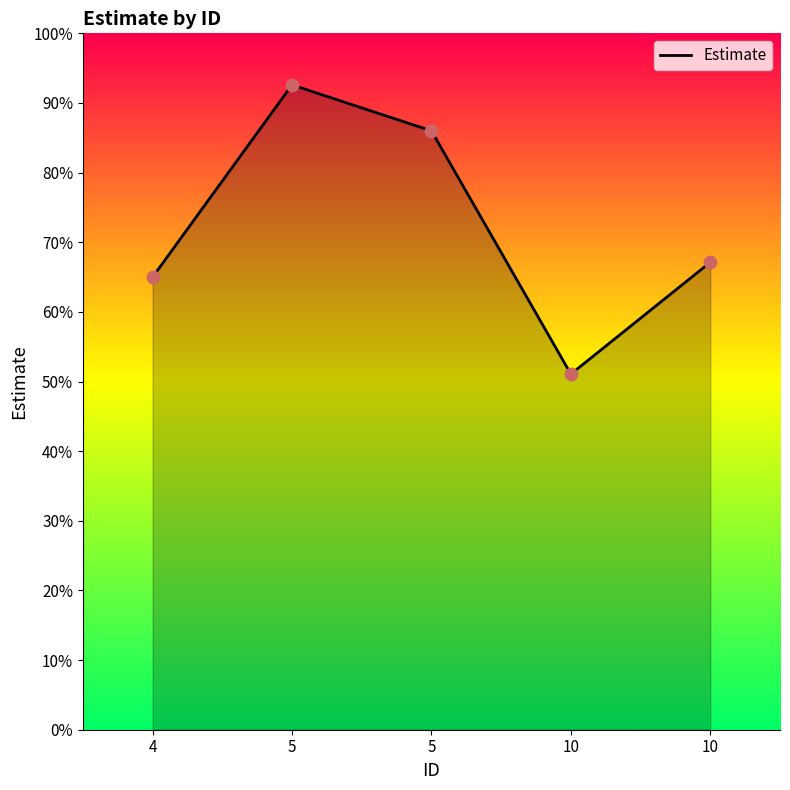

Does the chart have visible grid lines?

No